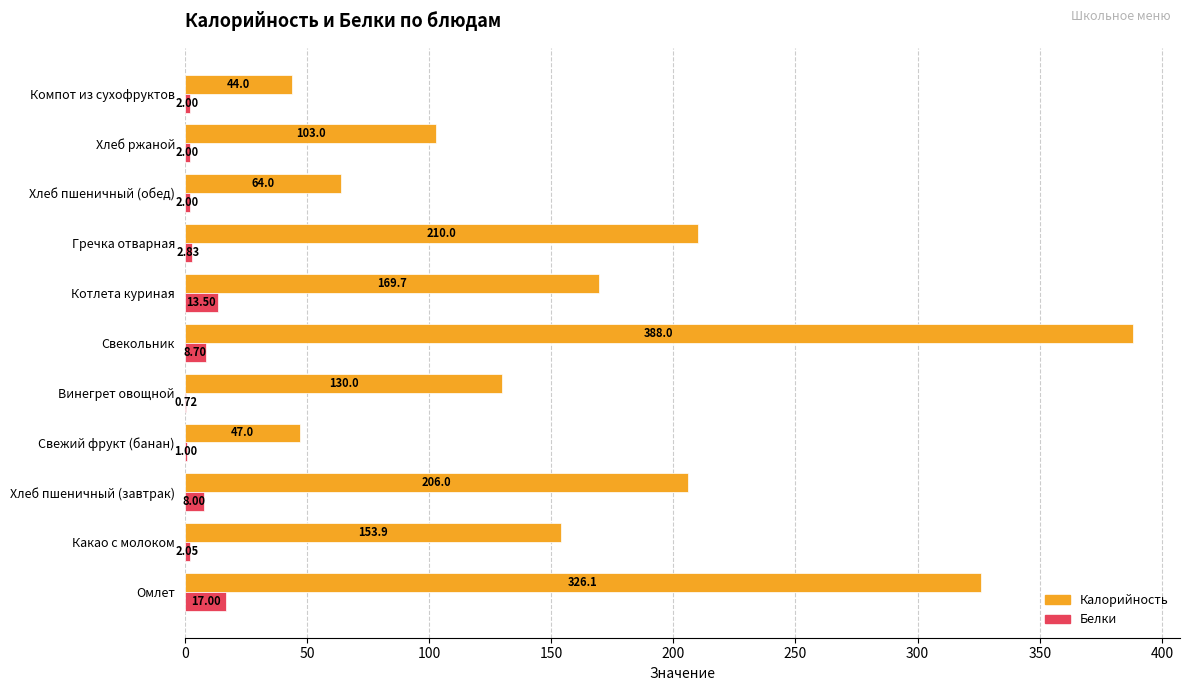

Where is Калорийность nearest to the value 216?

Гречка отварная